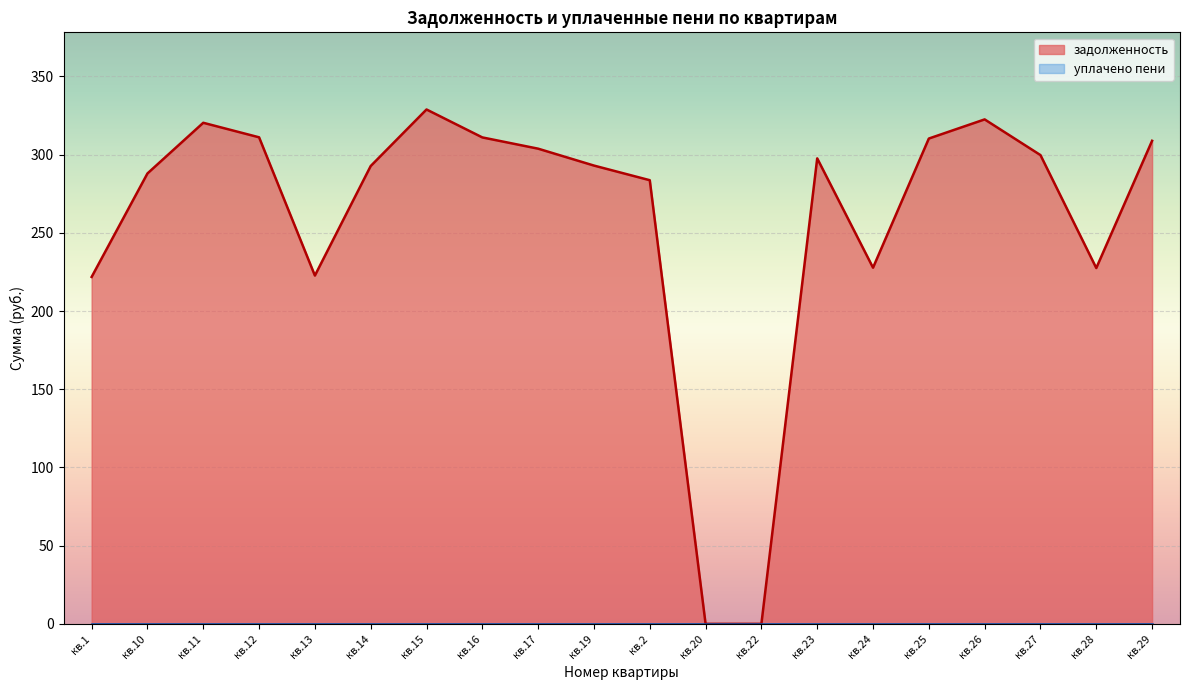

Reading left to right, list all the values displayed in this chart.

кв.1=221.8	кв.10=288.0	кв.11=320.4	кв.12=311.1	кв.13=222.7	кв.14=292.8	кв.15=328.9	кв.16=311.0	кв.17=303.8	кв.19=293.0	кв.2=283.7	кв.20=0.0	кв.22=0.0	кв.23=297.6	кв.24=227.7	кв.25=310.3	кв.26=322.6	кв.27=299.7	кв.28=227.5	кв.29=308.9